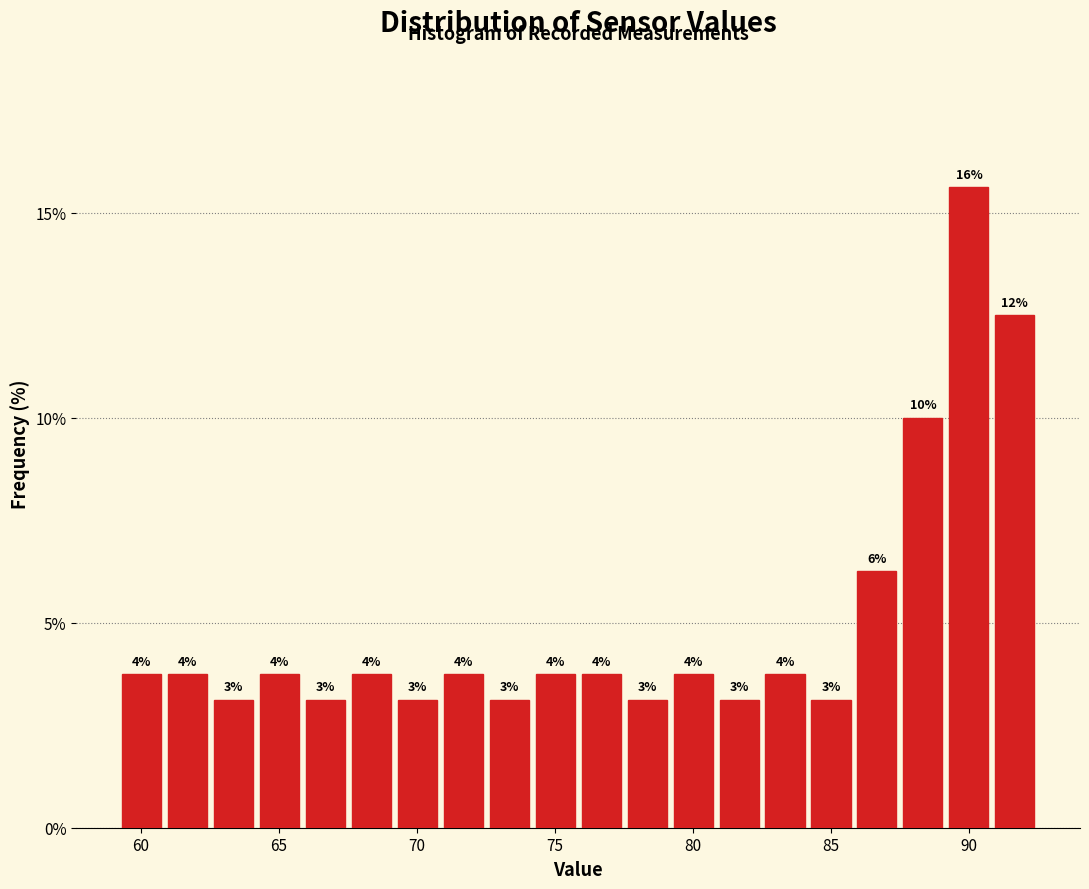

Around what value on the x-axis is the tallest bar? Give the approximate position of its centre, as read against the axis.

90.0